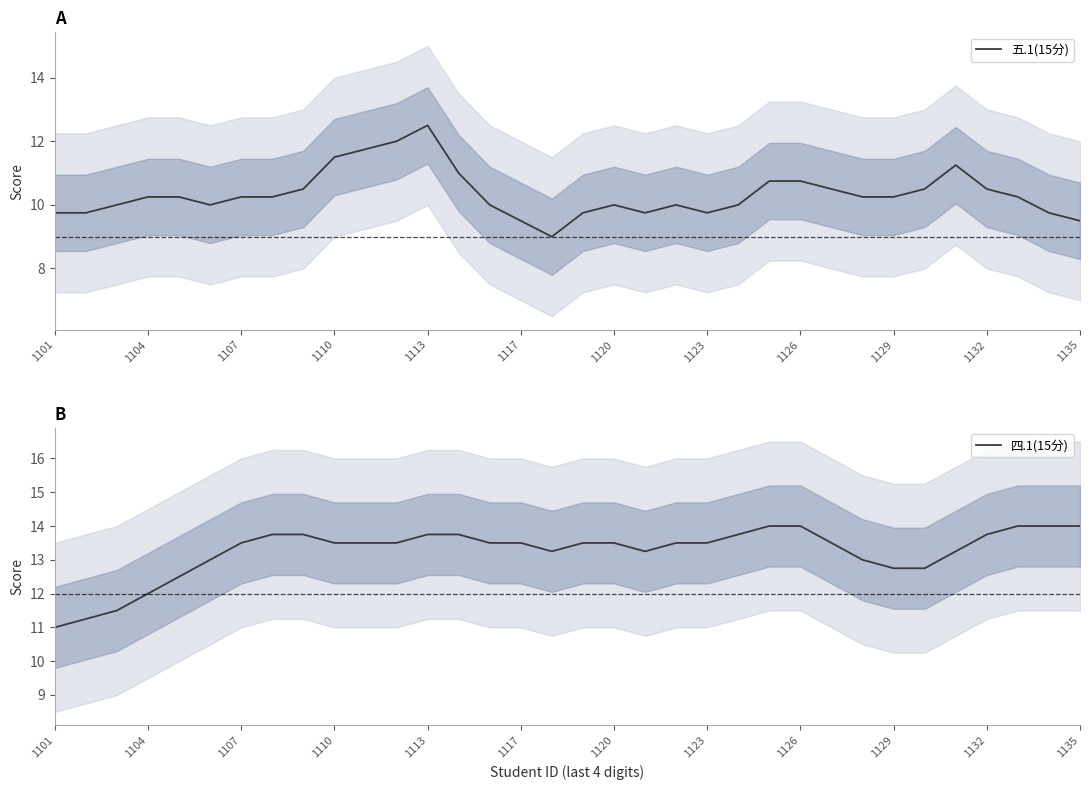

True or false: 四.1(15分) has more than 2 interior local peaks.

False